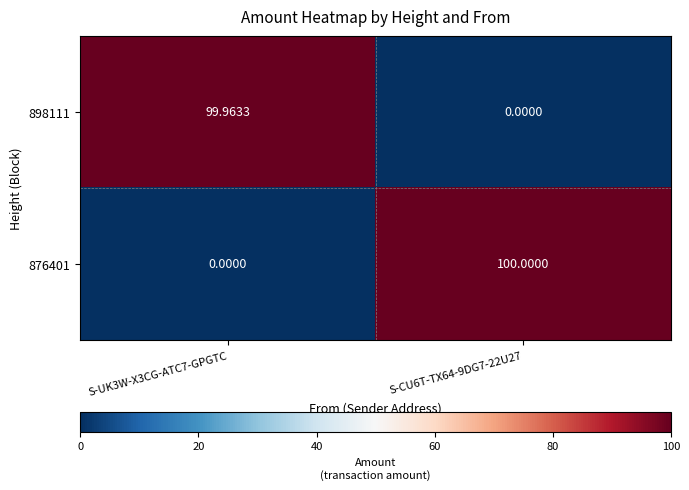

Is the value of 898111 at S-UK3W-X3CG-ATC7-GPGTC greater than the value of 876401 at S-CU6T-TX64-9DG7-22U27?

No